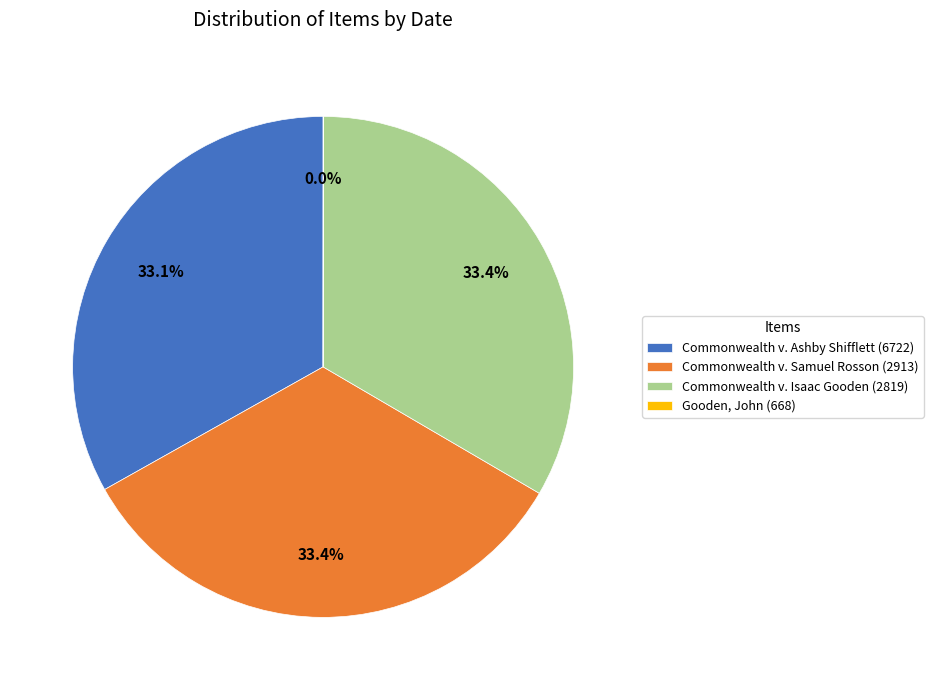

Approximately how many times larger is the value at Commonwealth v. Isaac Gooden (2819) compared to Commonwealth v. Samuel Rosson (2913)?

1.0